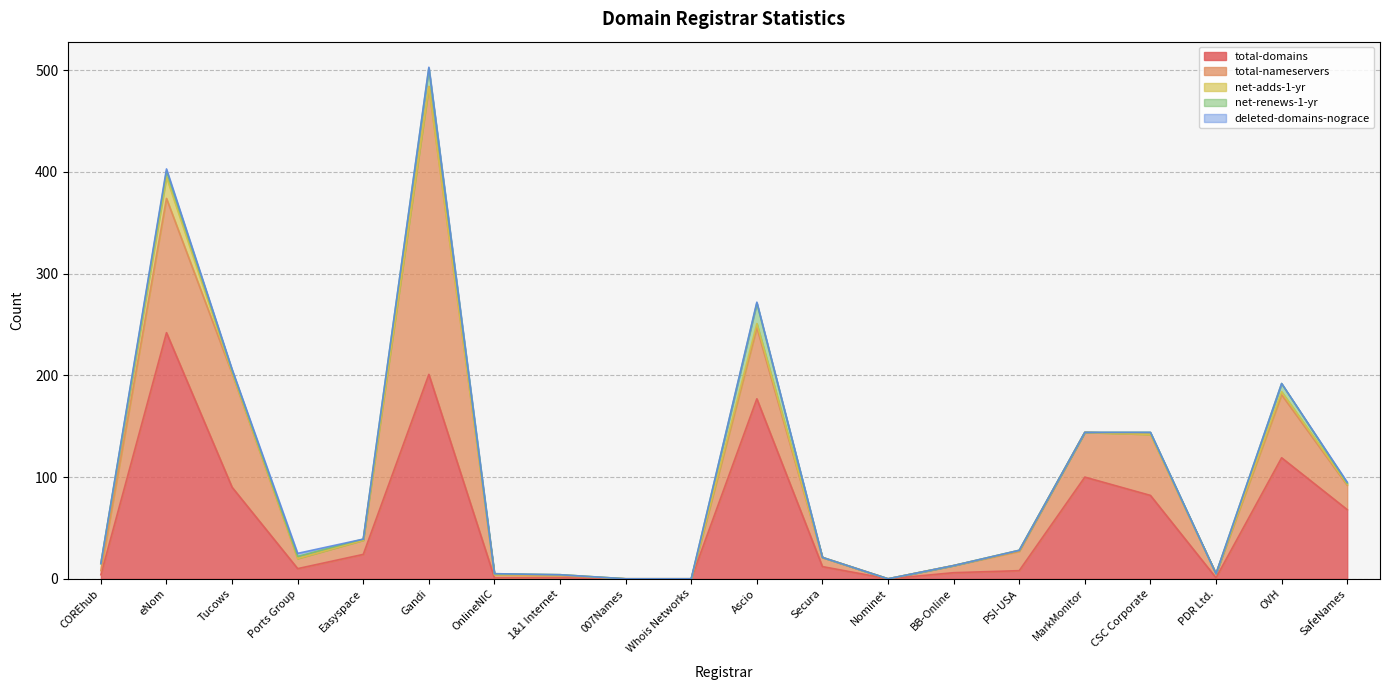

What are all the series names shown in the legend?

total-domains, total-nameservers, net-adds-1-yr, net-renews-1-yr, deleted-domains-nograce